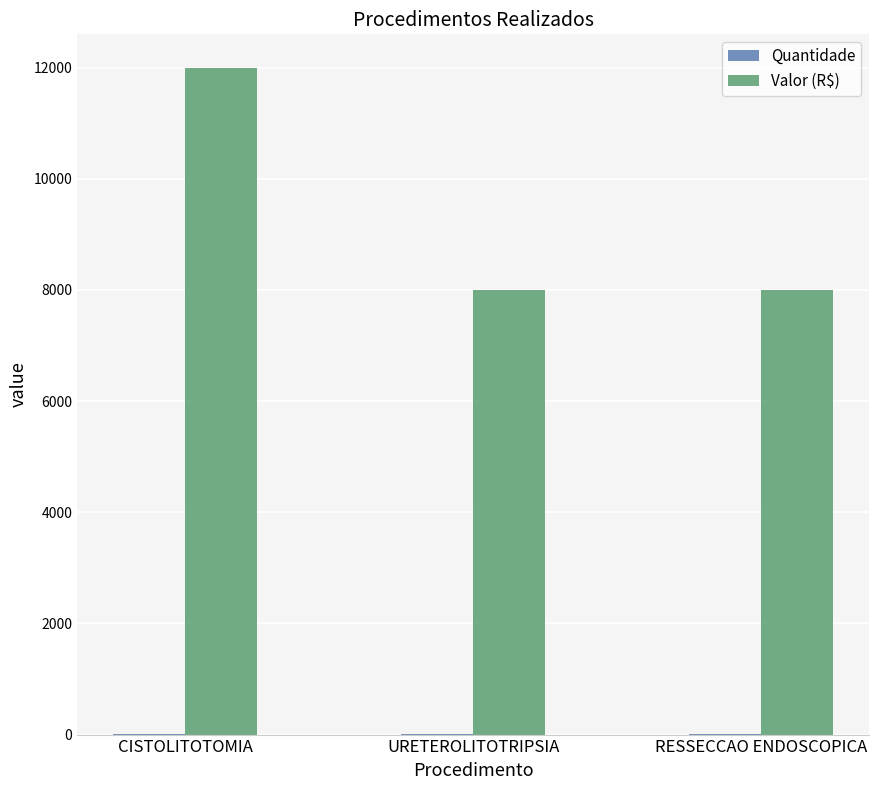

What is the greatest value displayed?

12000